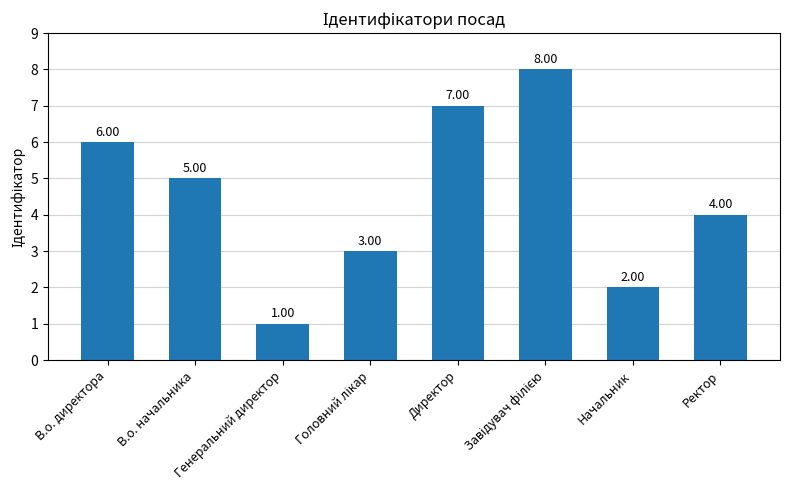

Reading left to right, transcribe all the data shown in this chart.

6	5	1	3	7	8	2	4